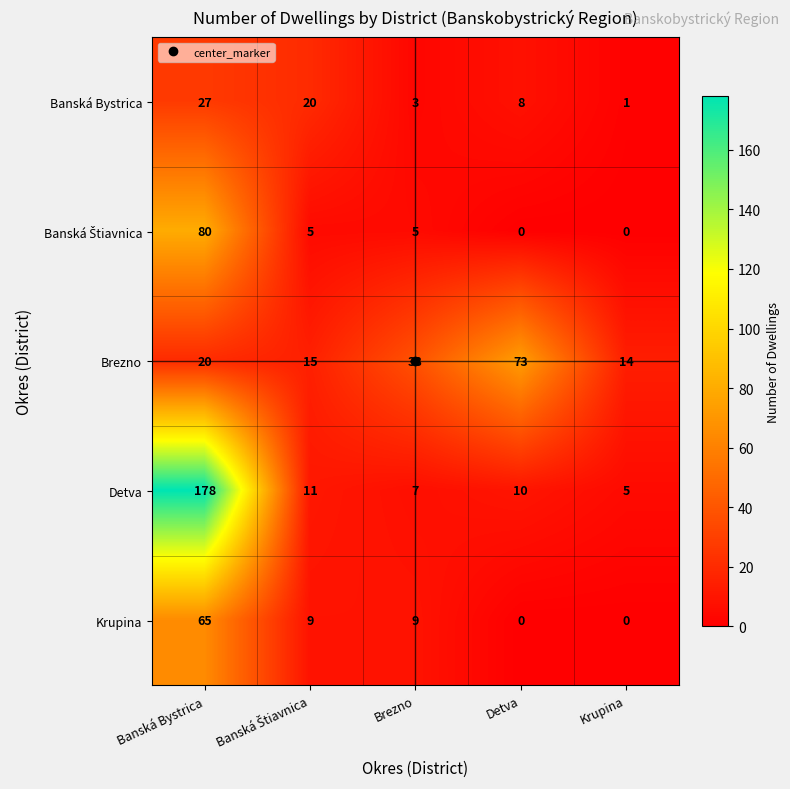

What is the difference between the maximum and minimum values in the Detva series?

173